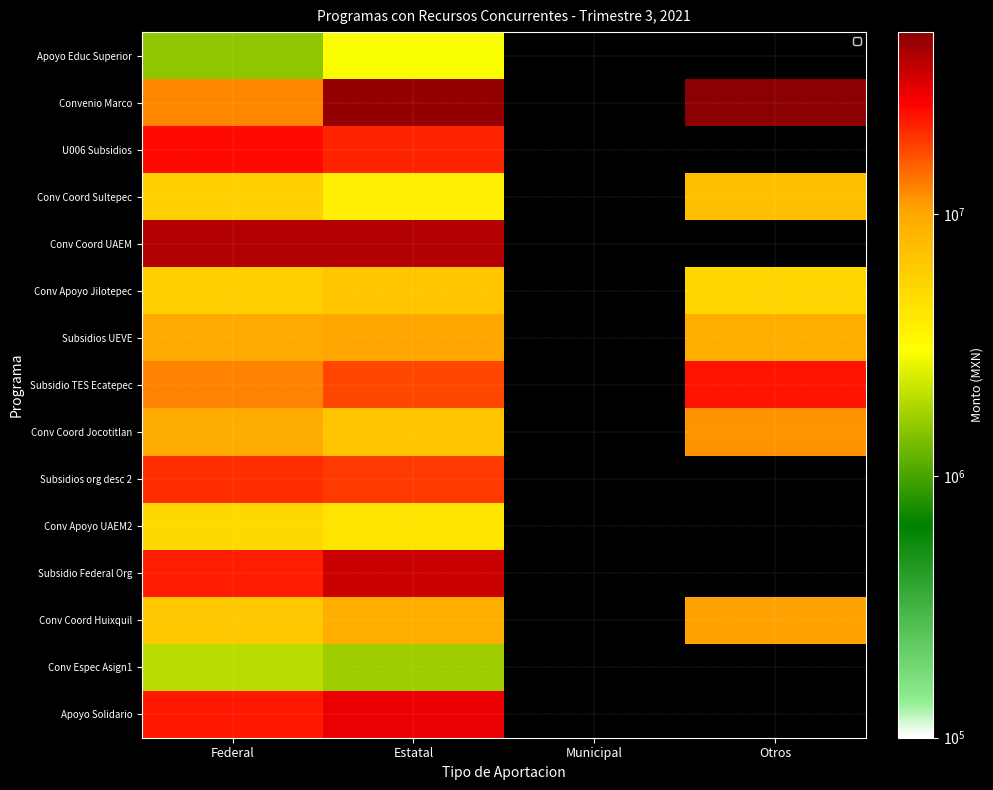

Between Federal and Estatal, which is larger?

Estatal